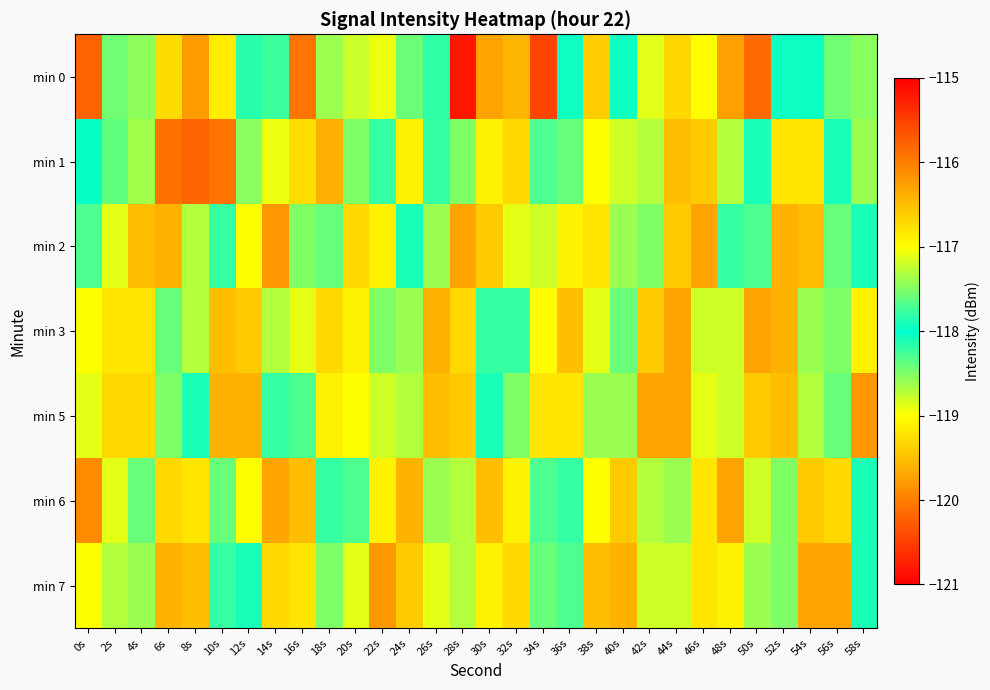

At how many categories does at least one series exceed -118?

30